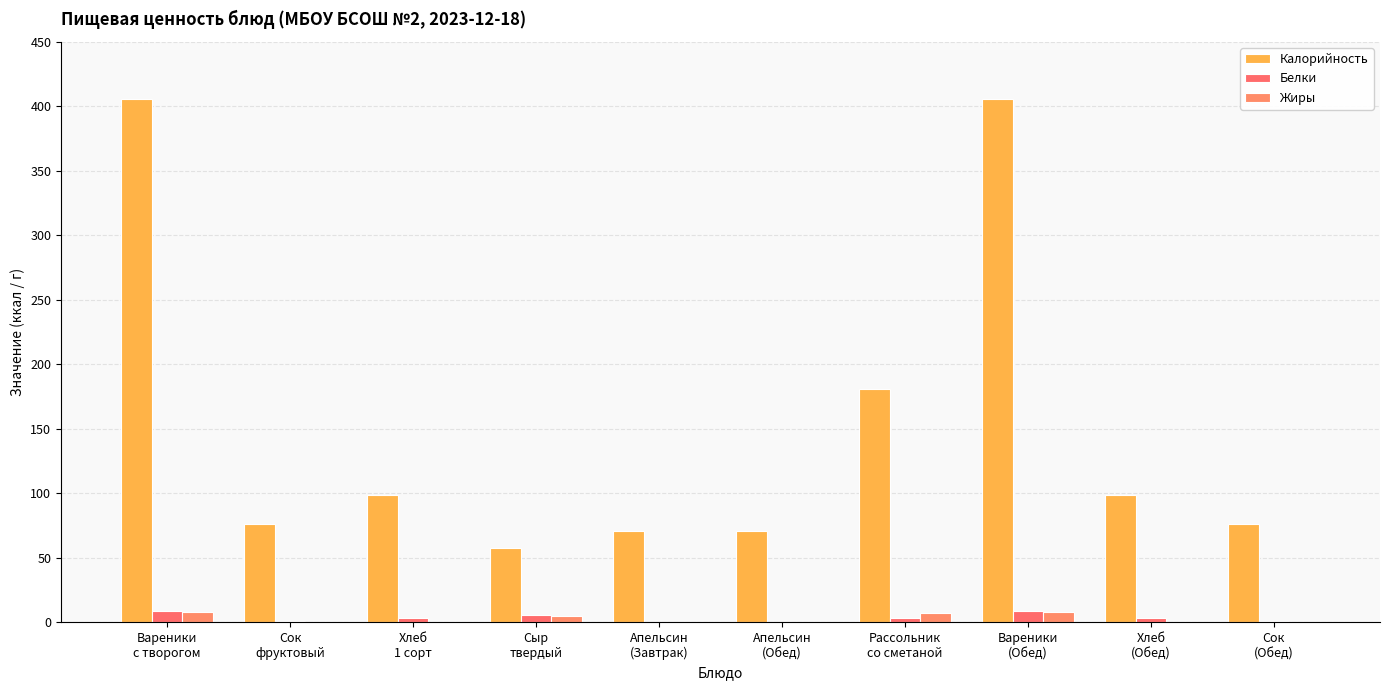

At which label does Белки first exceed 3?

Вареники
с творогом